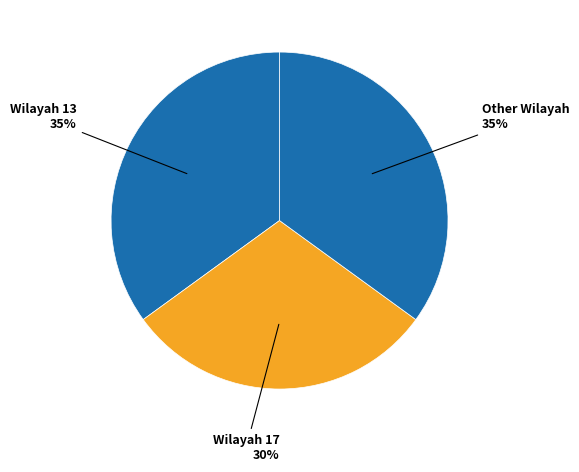

Does any single category account for the majority?

No